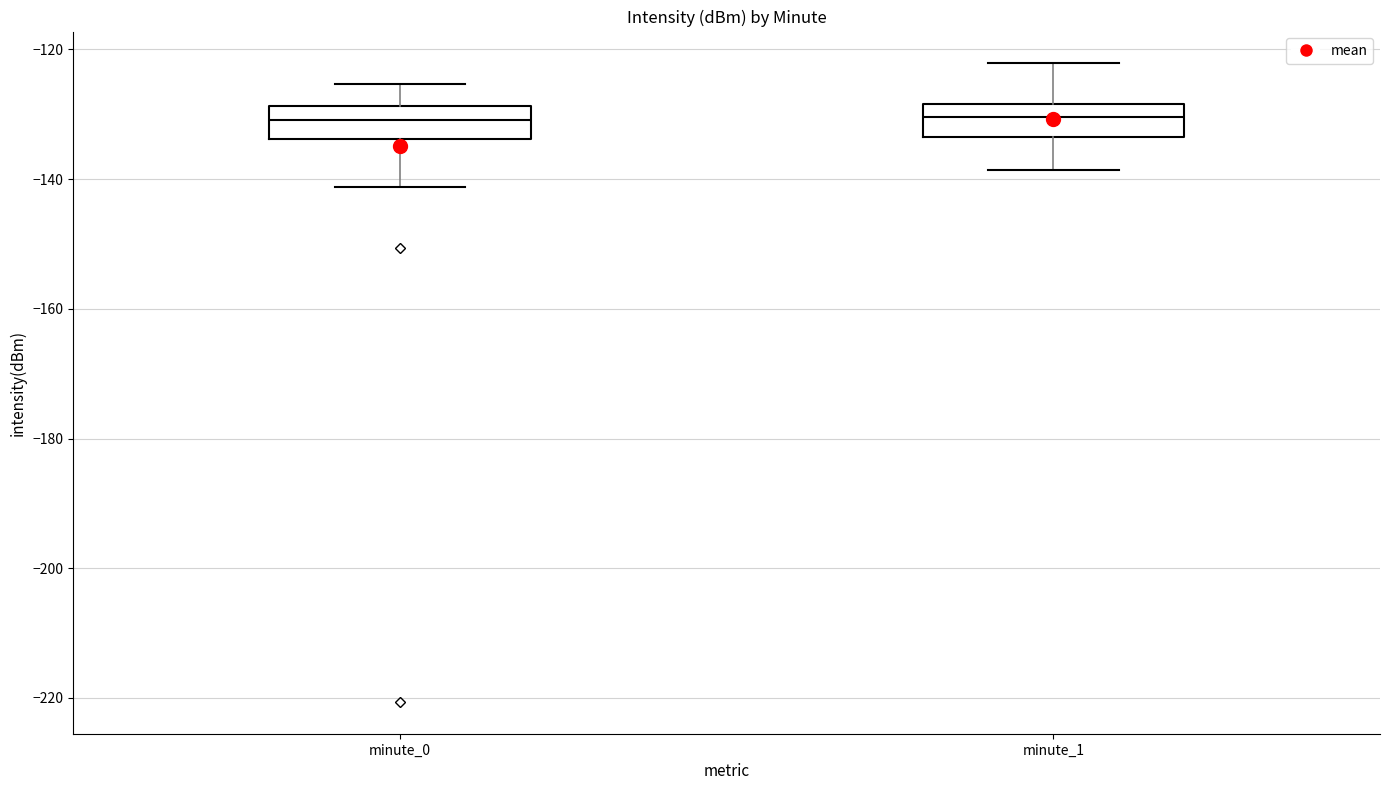

Where does the lower whisker of the box for minute_0 end on the y-axis? The values are not printed on the chart, so give them approximately, as read against the axis.

-142